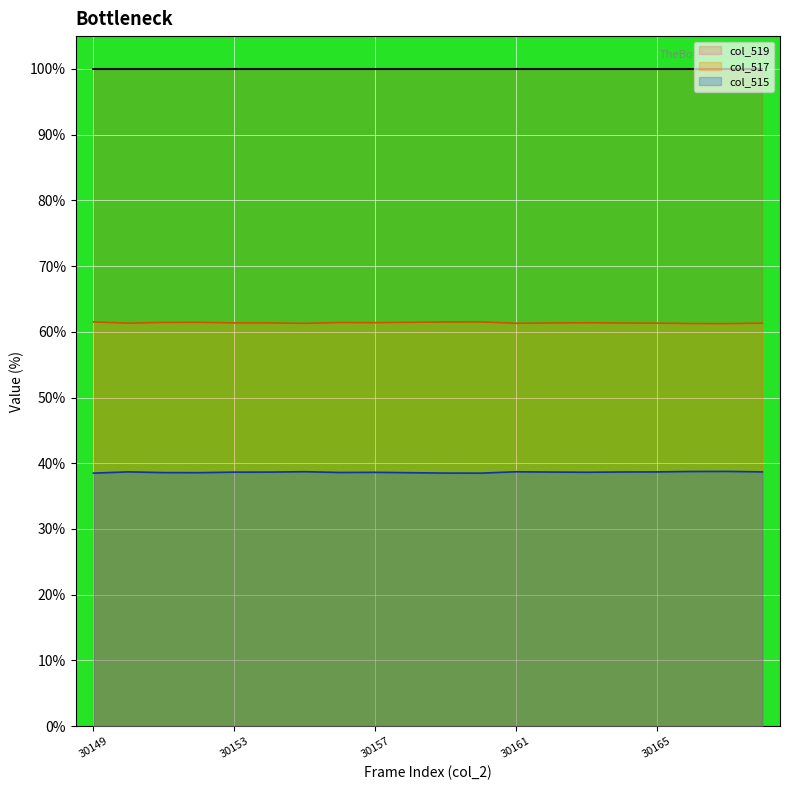

The value of col_517 at 30149 is 61.5. True or false?

True